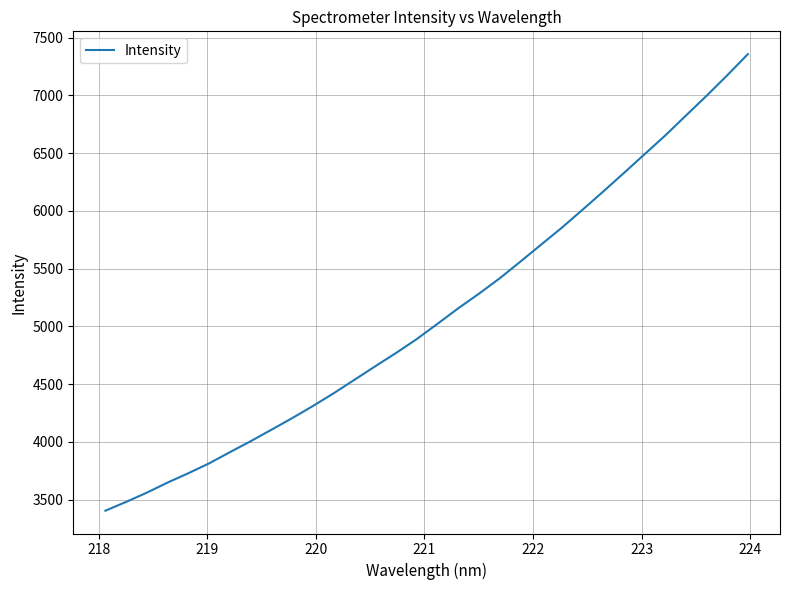

What is the difference between the maximum and minimum values?

3952.7